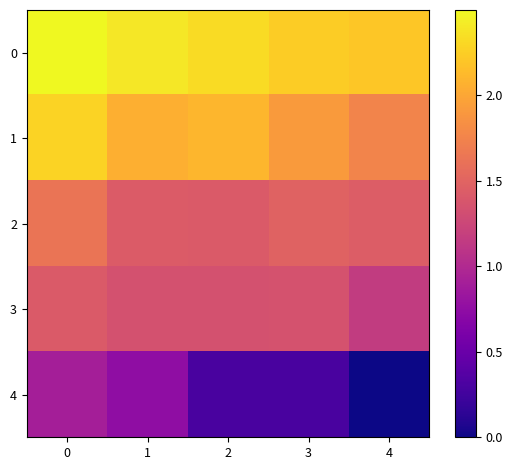

At 0, list the series in order from smallest to largest.

4, 3, 2, 1, 0